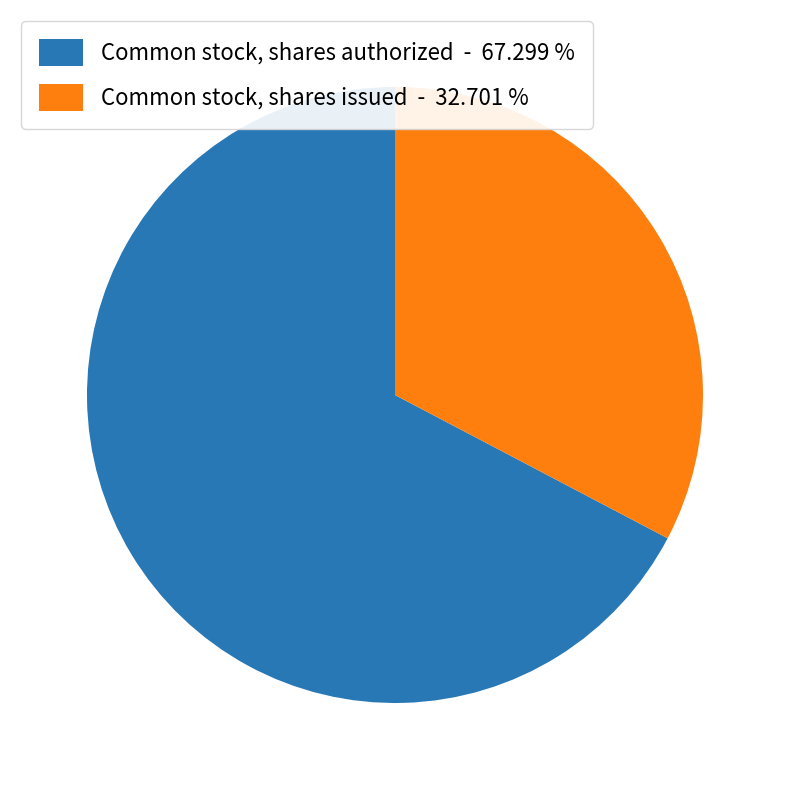

Is Common stock, shares issued the majority of the pie?

No